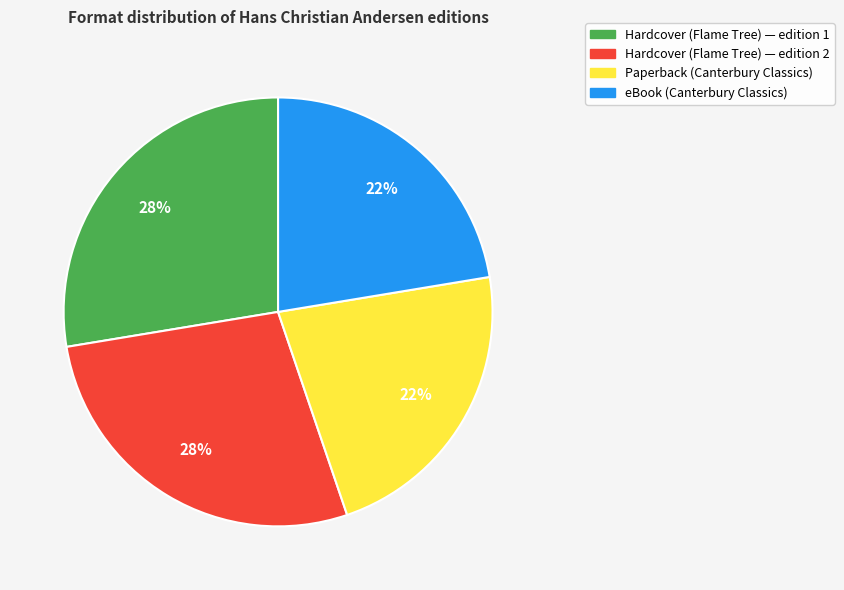

To the nearest percent, what is the average slice percentage?

25%